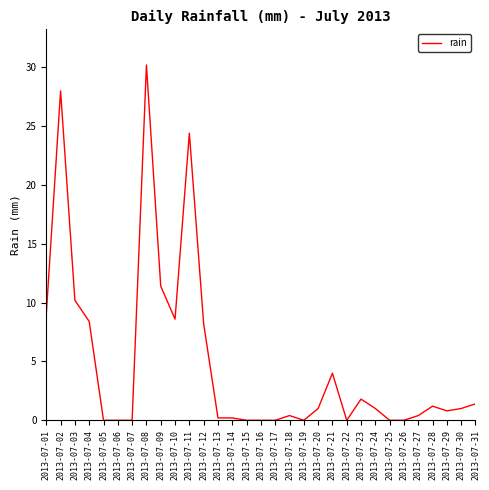

What is the difference between the values at 2013-07-09 and 2013-07-27?

11.0